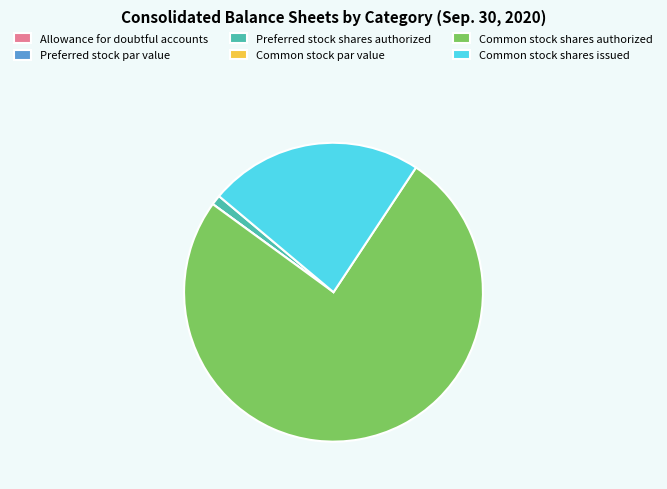

Is there a majority slice in this chart?

Yes